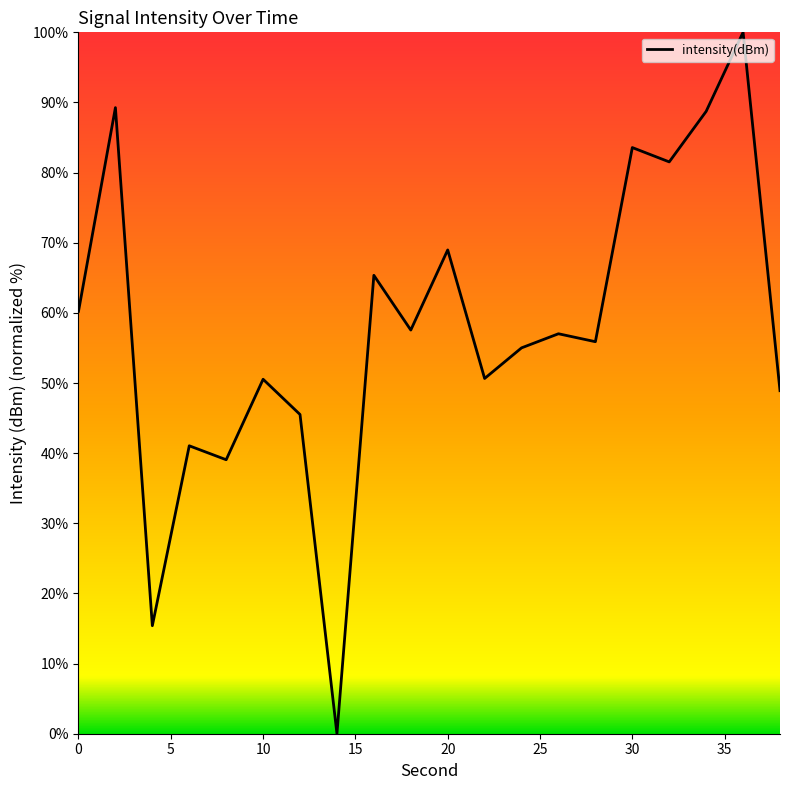

How many values are below 57?

10